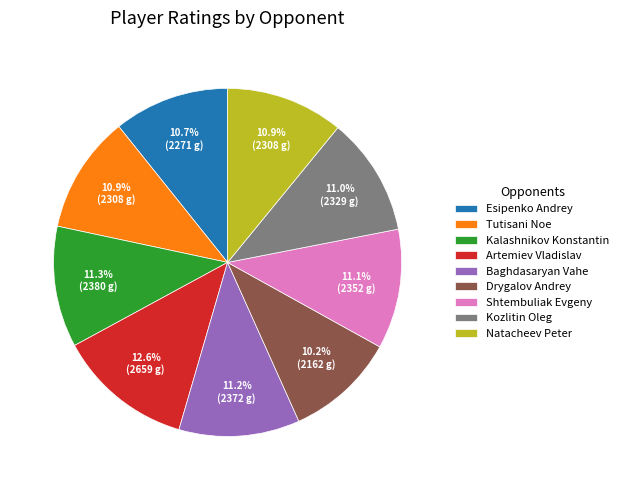

What is the total percentage of Kalashnikov Konstantin and Tutisani Noe?

22.2%